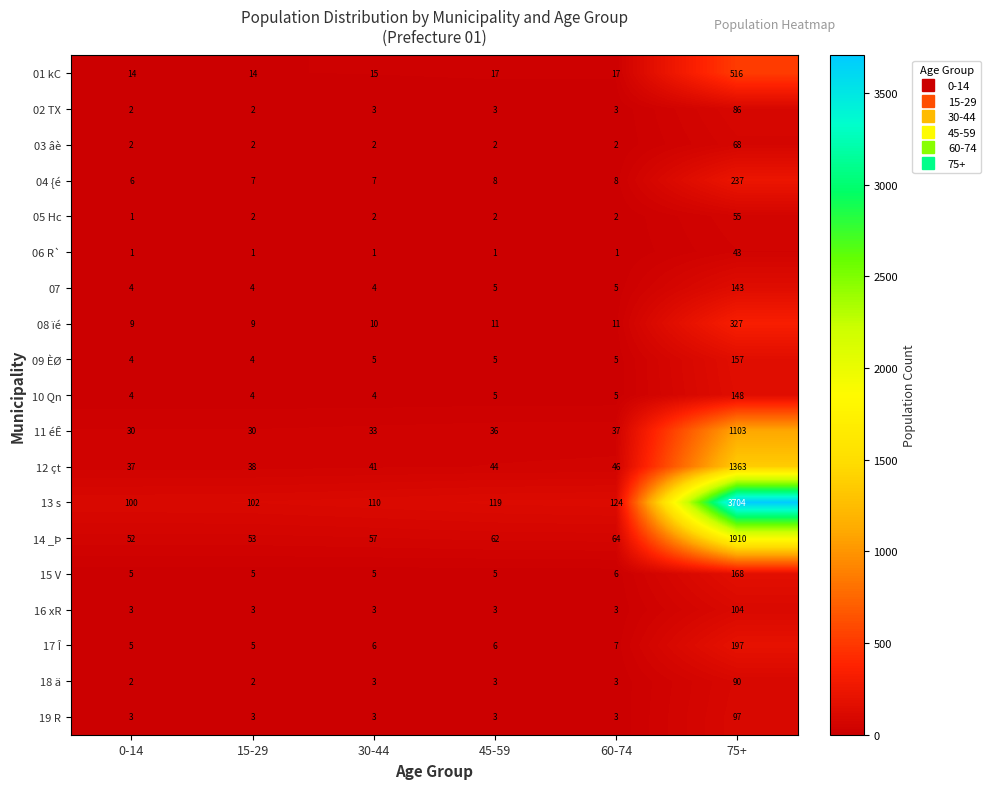

At which label does 11 éÊ reach its peak?

75+